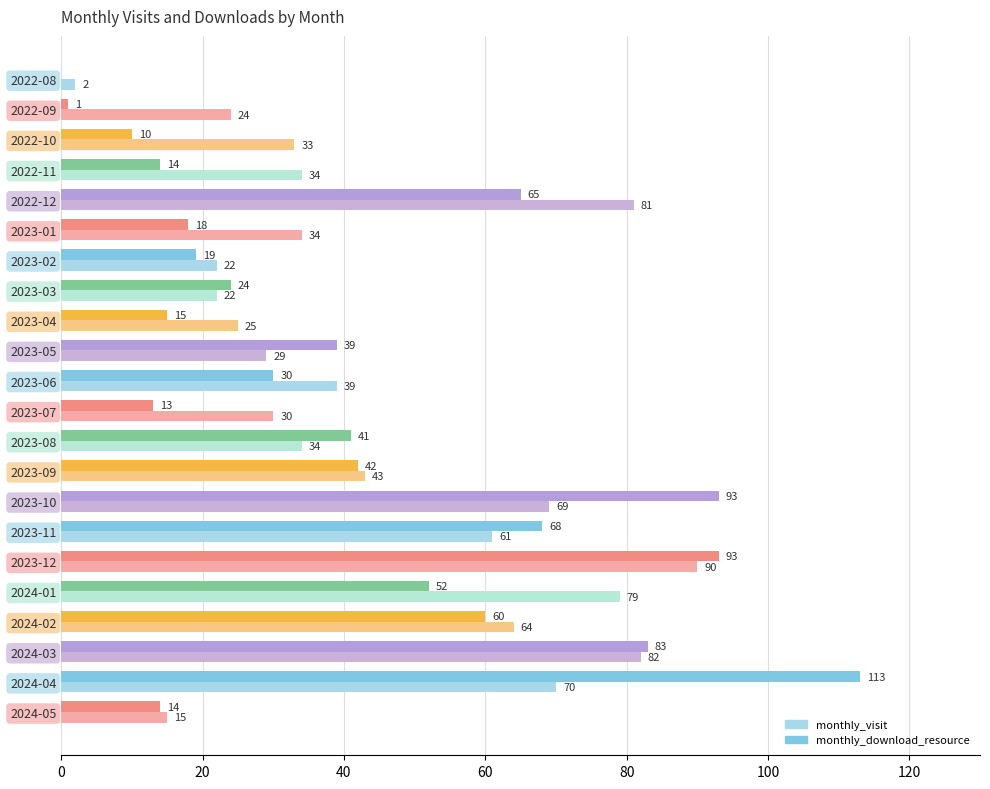

How many series are shown in this chart?

2